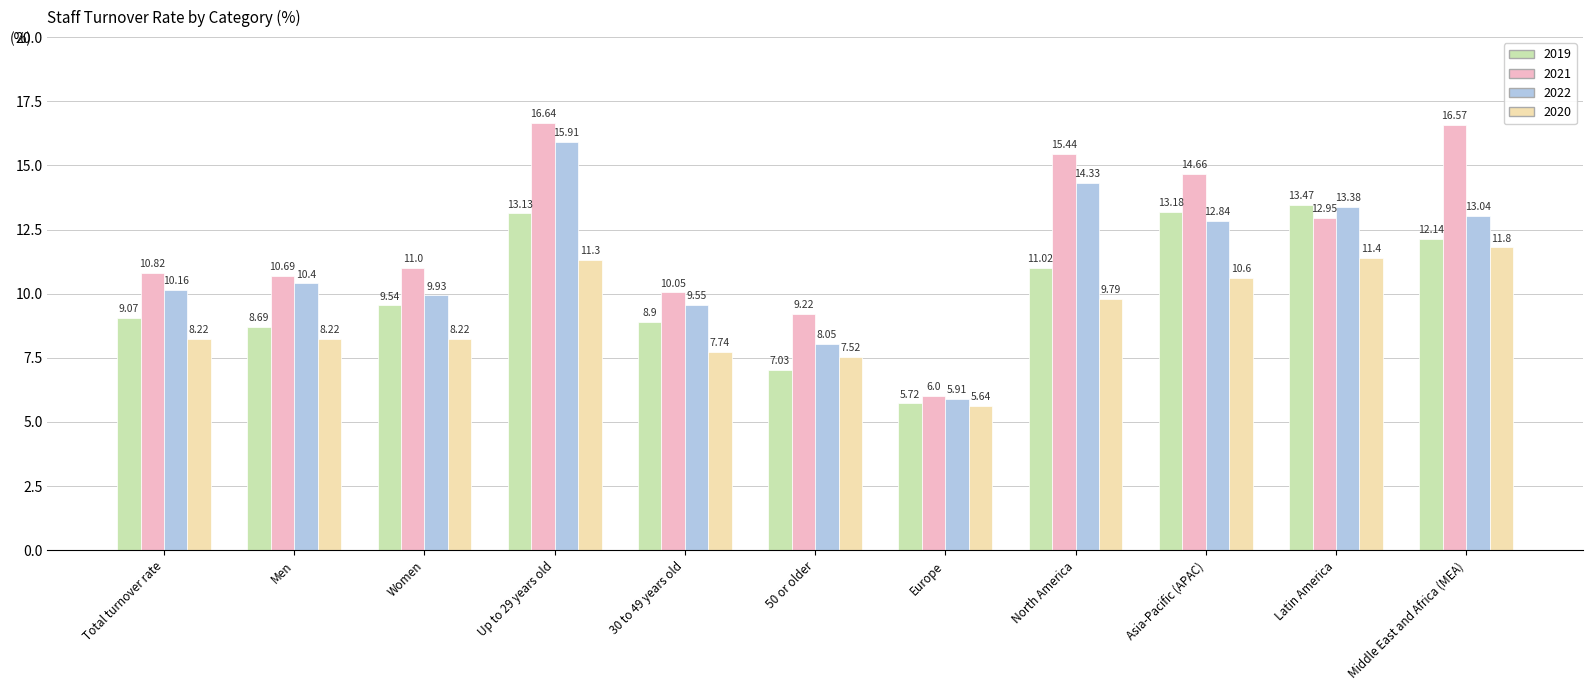

What is the sum of all 2022 values?

123.5